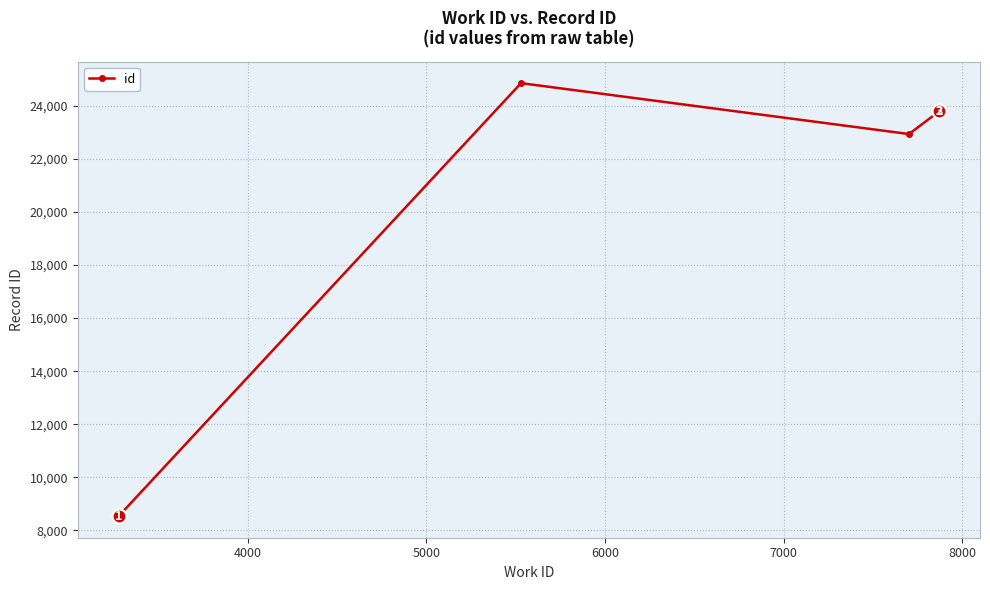

Reading right to left, extract all data points from this chart.

23794	23793	23792	23791	23790	23789	23788	22935	24853	8539